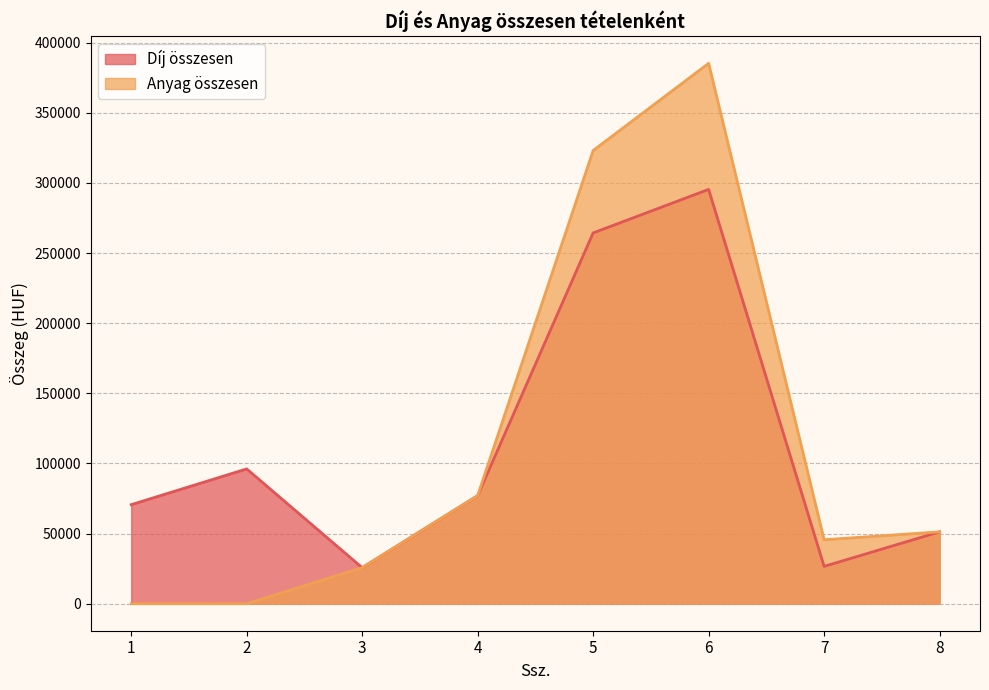

True or false: Díj összesen and Anyag összesen intersect in this chart.

False